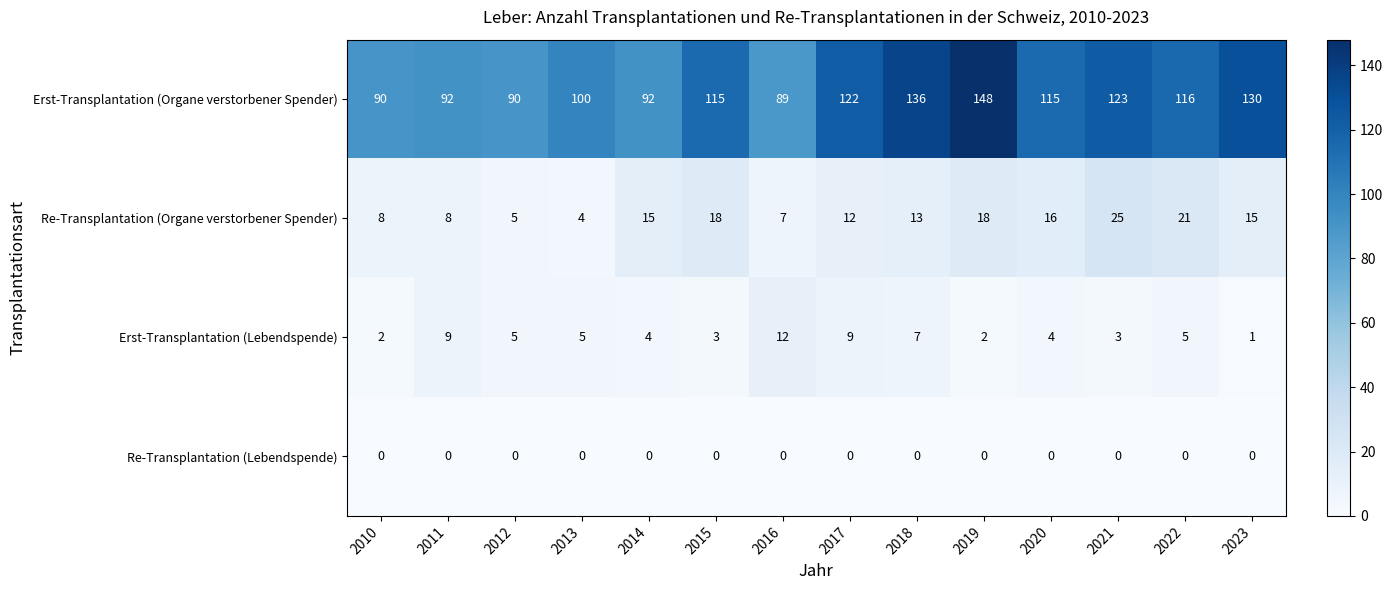

At which label does Erst-Transplantation (Organe verstorbener Spender) reach its minimum?

2016